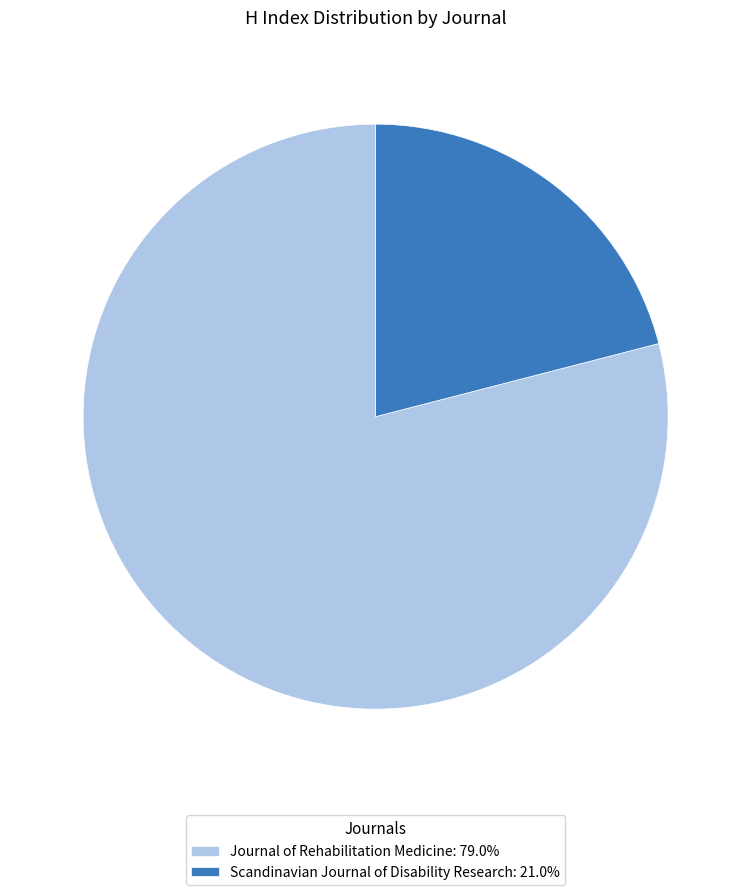

Which category has the smallest portion of the pie?

Scandinavian Journal of Disability Research